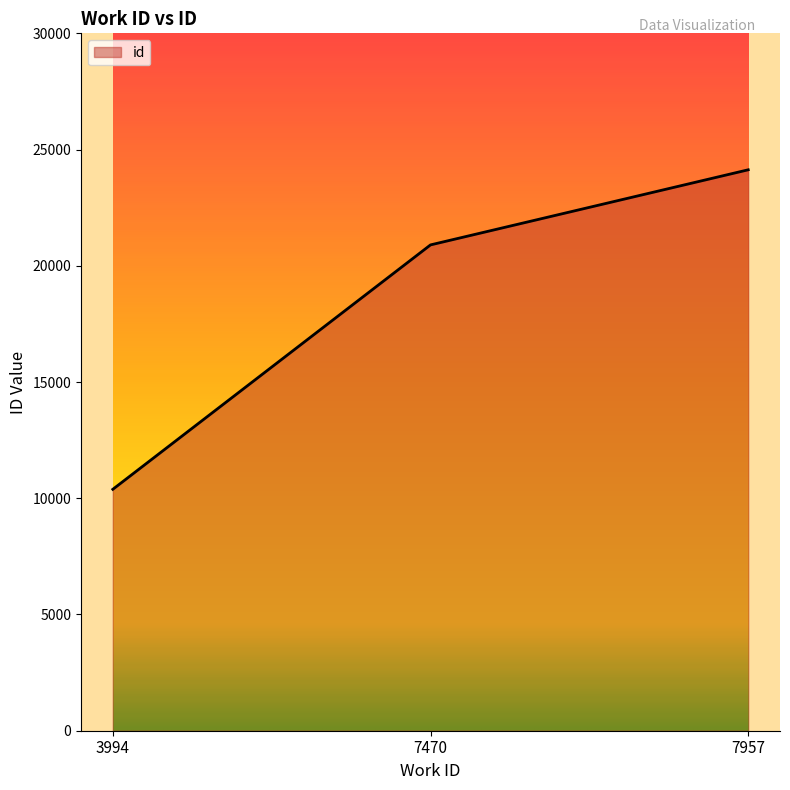

How many lines are shown in the chart?

1